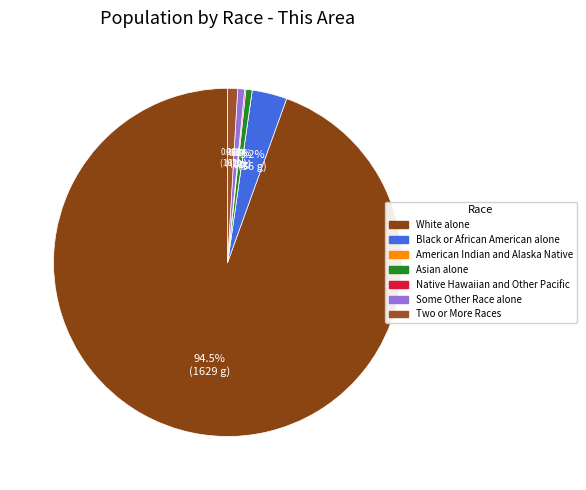

What is the change in value from Native Hawaiian and Other Pacific to Some Other Race alone?

+9